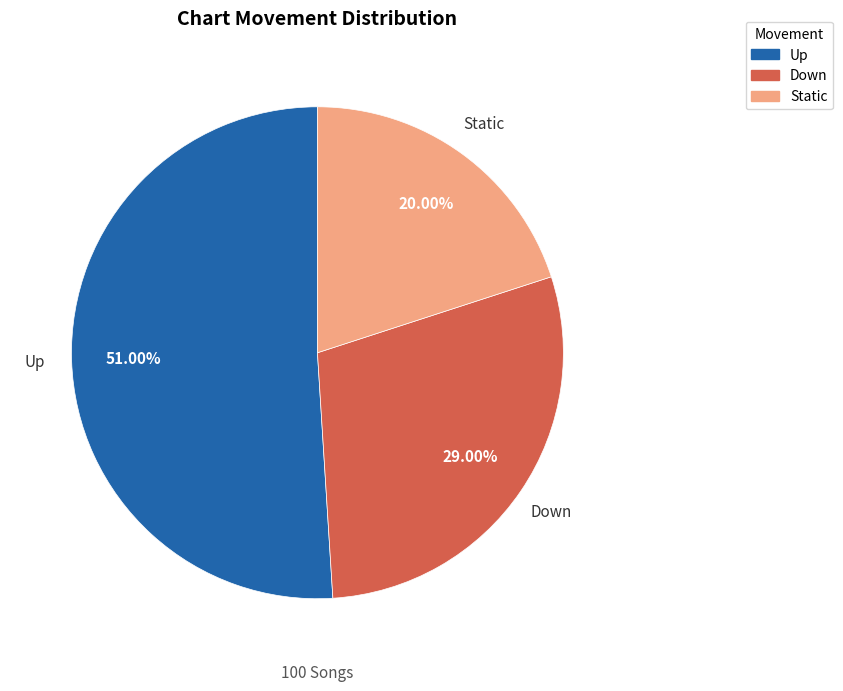

How many slices are in this pie chart?

3